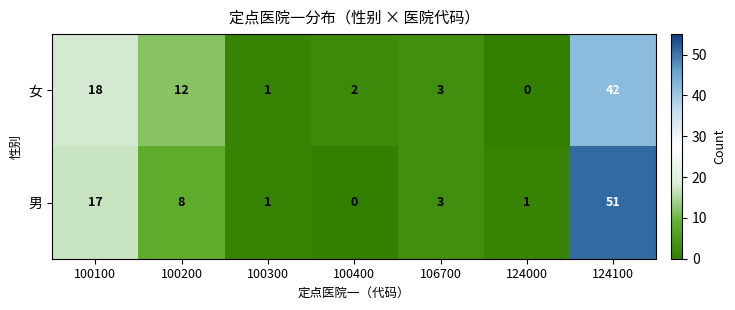

At 124000, list the series in order from largest to smallest.

男, 女